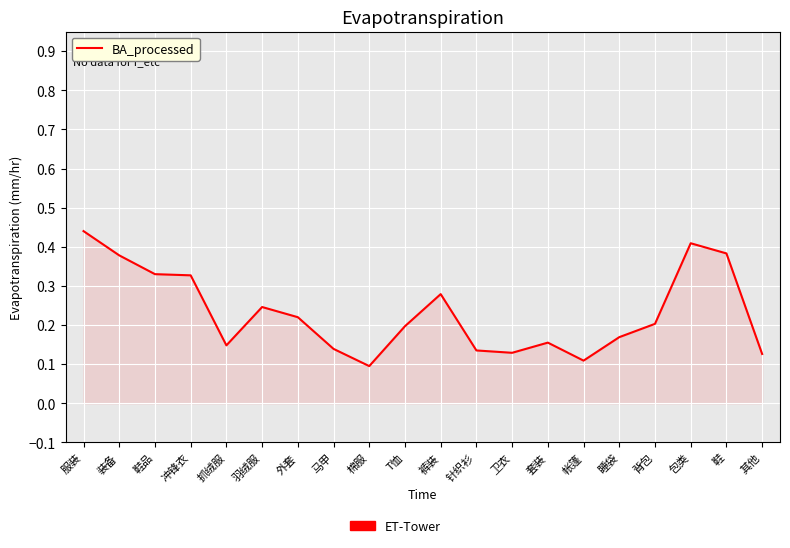

Between 卫衣 and 抓绒服, which is larger?

抓绒服